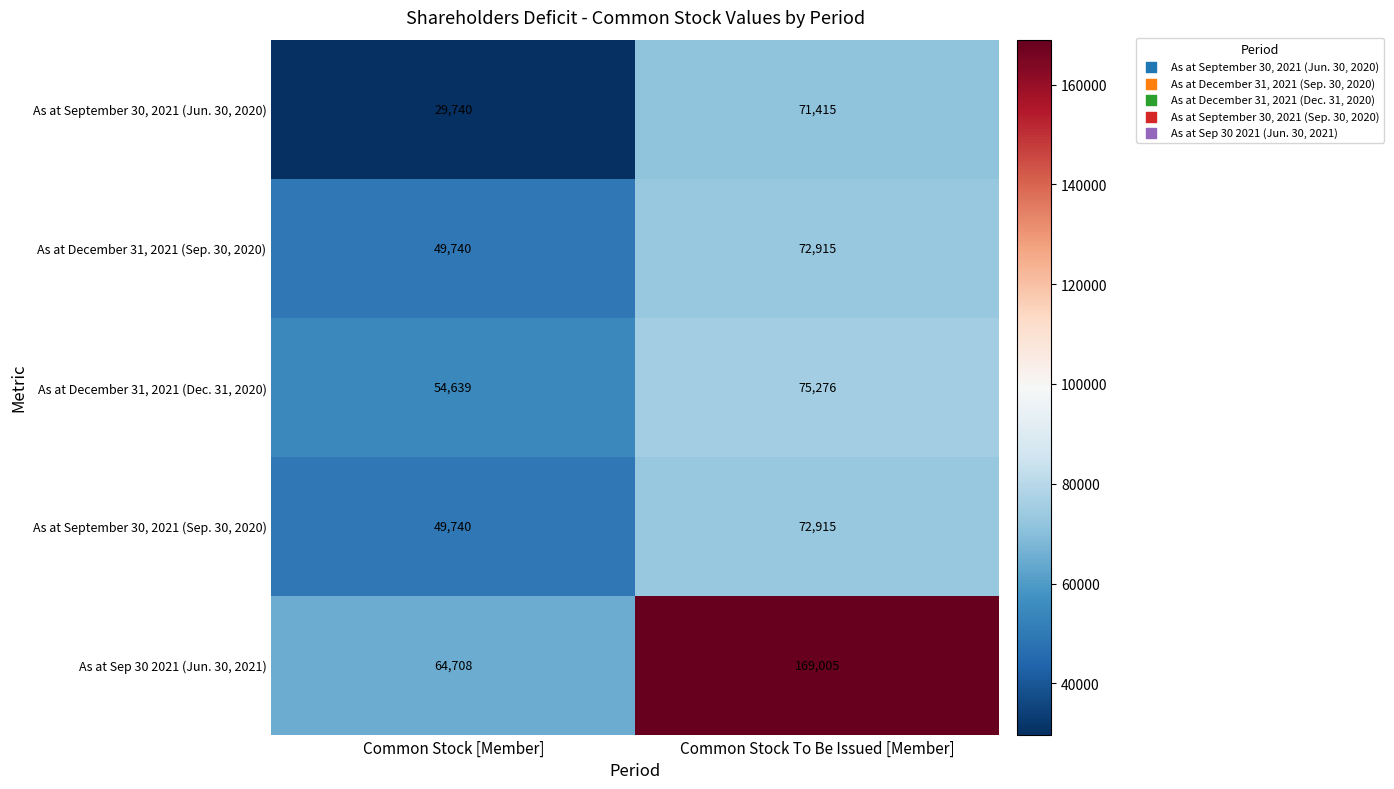

Is it true that As at December 31, 2021 (Dec. 31, 2020) equals 89688 at Common Stock [Member]?

False